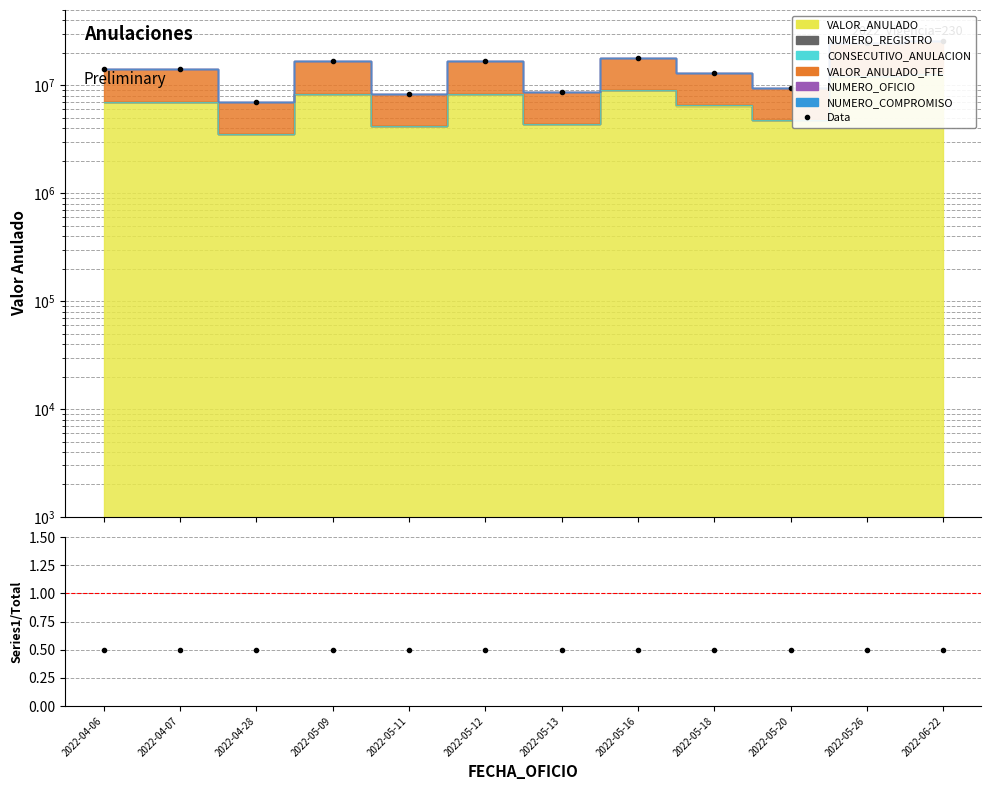

Reading right to left, transcribe all the data shown in this chart.

Data: 2022-06-22=25725489.0	2022-05-26=24672959.0	2022-05-20=9518535.0	2022-05-18=13028764.0	2022-05-16=18010381.0	2022-05-13=8703334.0	2022-05-12=16743891.0	2022-05-11=8325637.0	2022-05-09=16743891.0	2022-04-28=7042992.0	2022-04-07=14082851.0	2022-04-06=14082851.0
VALOR_ANULADO/Total: 2022-06-22=0.5	2022-05-26=0.5	2022-05-20=0.5	2022-05-18=0.5	2022-05-16=0.5	2022-05-13=0.5	2022-05-12=0.5	2022-05-11=0.5	2022-05-09=0.5	2022-04-28=0.5	2022-04-07=0.5	2022-04-06=0.5